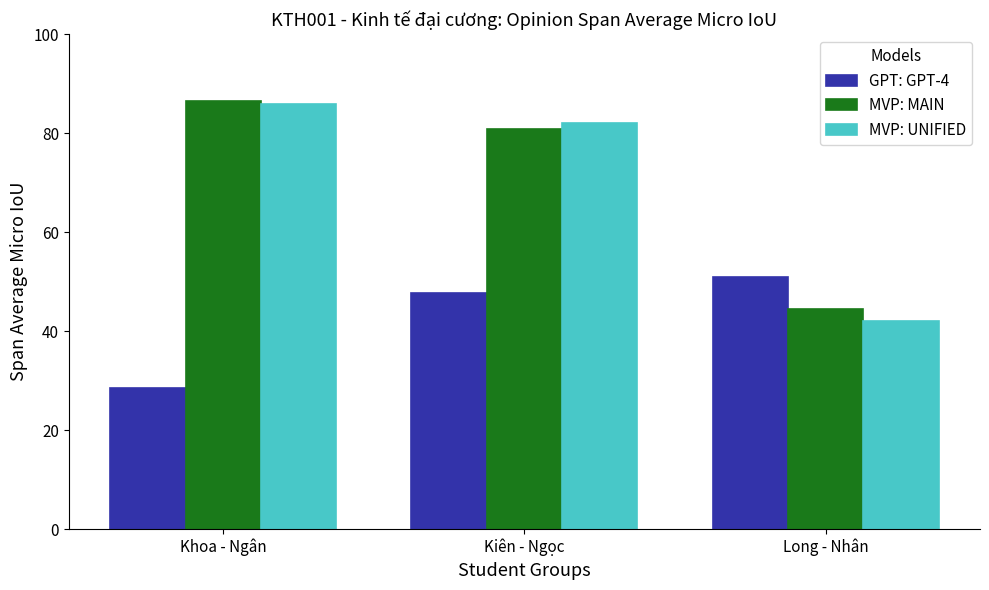

Reading left to right, extract all data points from this chart.

GPT: GPT-4: Khoa - Ngân=28.5	Kiên - Ngọc=47.8	Long - Nhân=51.0
MVP: MAIN: Khoa - Ngân=86.5	Kiên - Ngọc=80.9	Long - Nhân=44.5
MVP: UNIFIED: Khoa - Ngân=85.8	Kiên - Ngọc=82.1	Long - Nhân=42.0